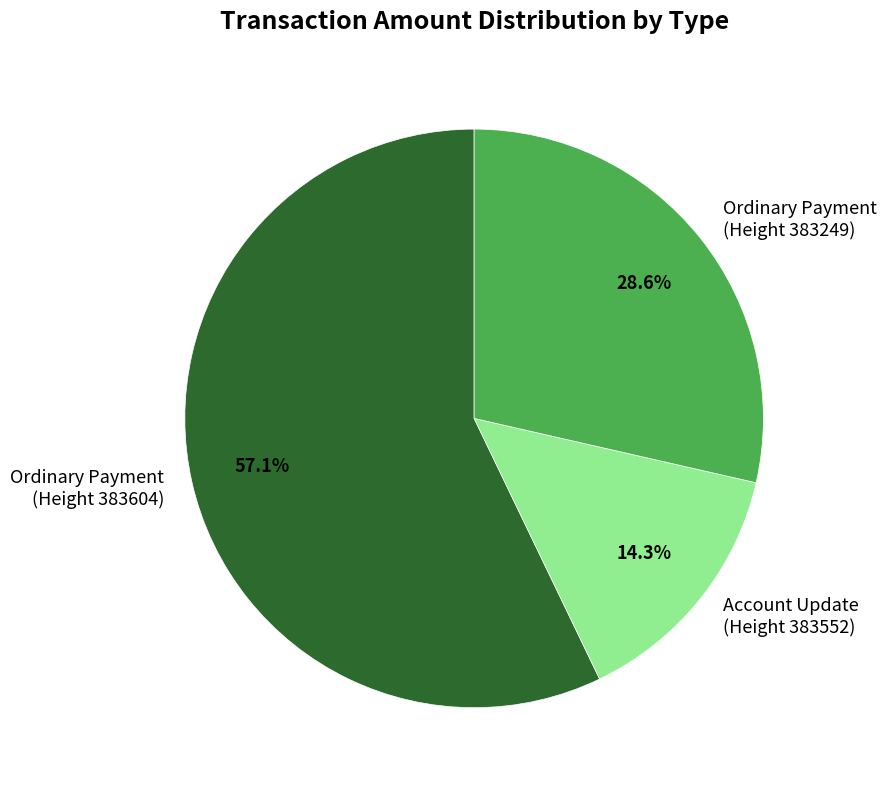

How much of the chart is everything except Account Update (Height 383552)?

85.7%